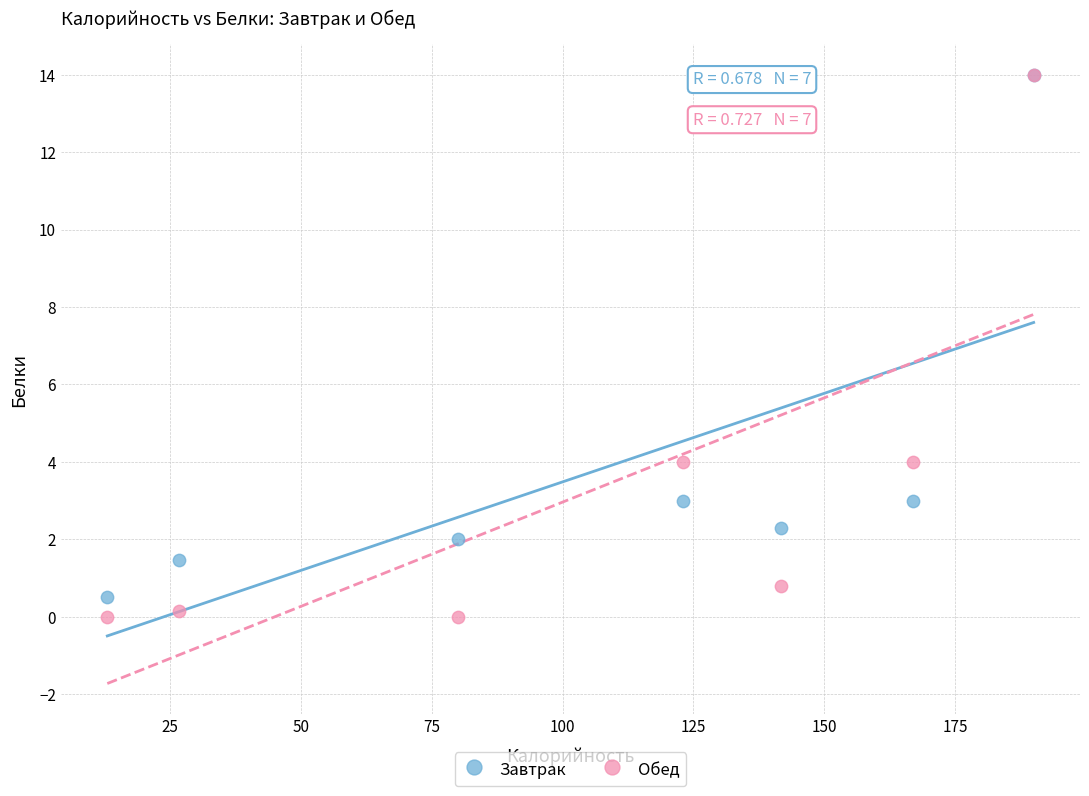

Which series has the widest spread of Y values?

Обед